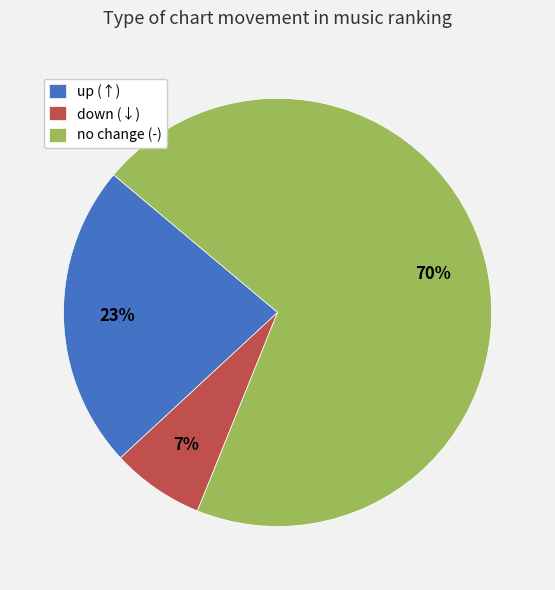

Between down (↓) and up (↑), which is larger?

up (↑)